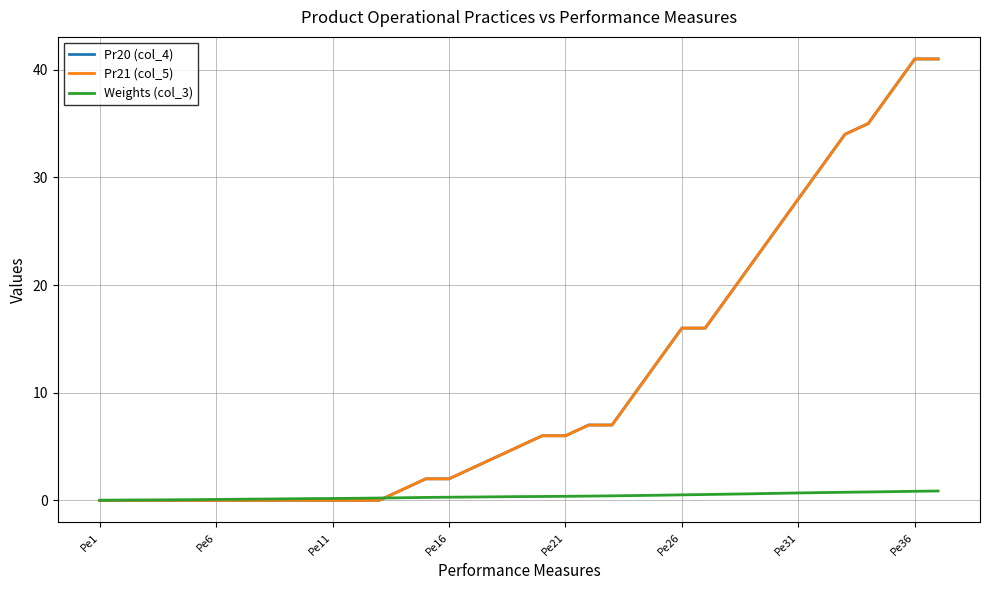

Which series has the largest total across all categories?

Pr20 (col_4)